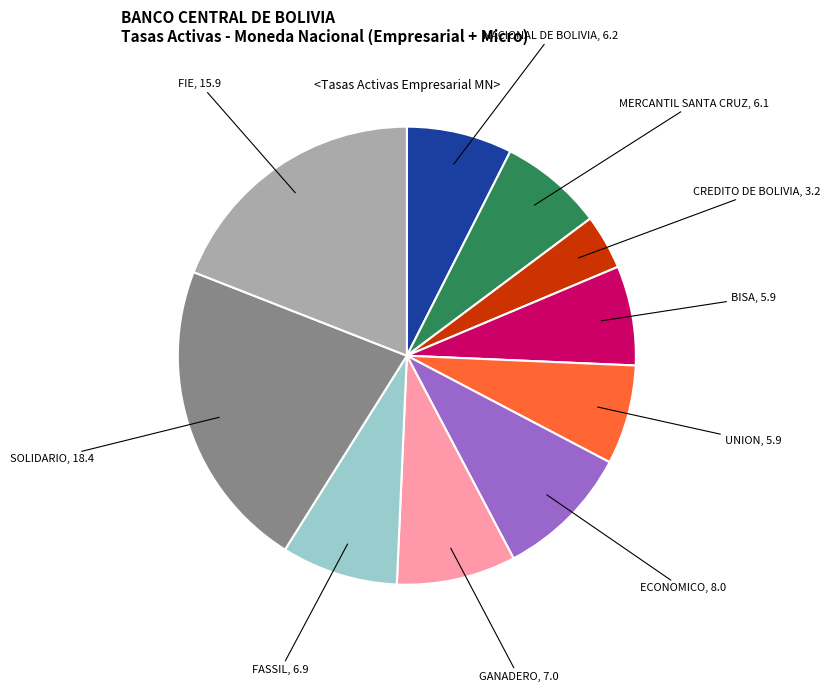

Combined, do FIE and ECONOMICO account for over 50%?

No